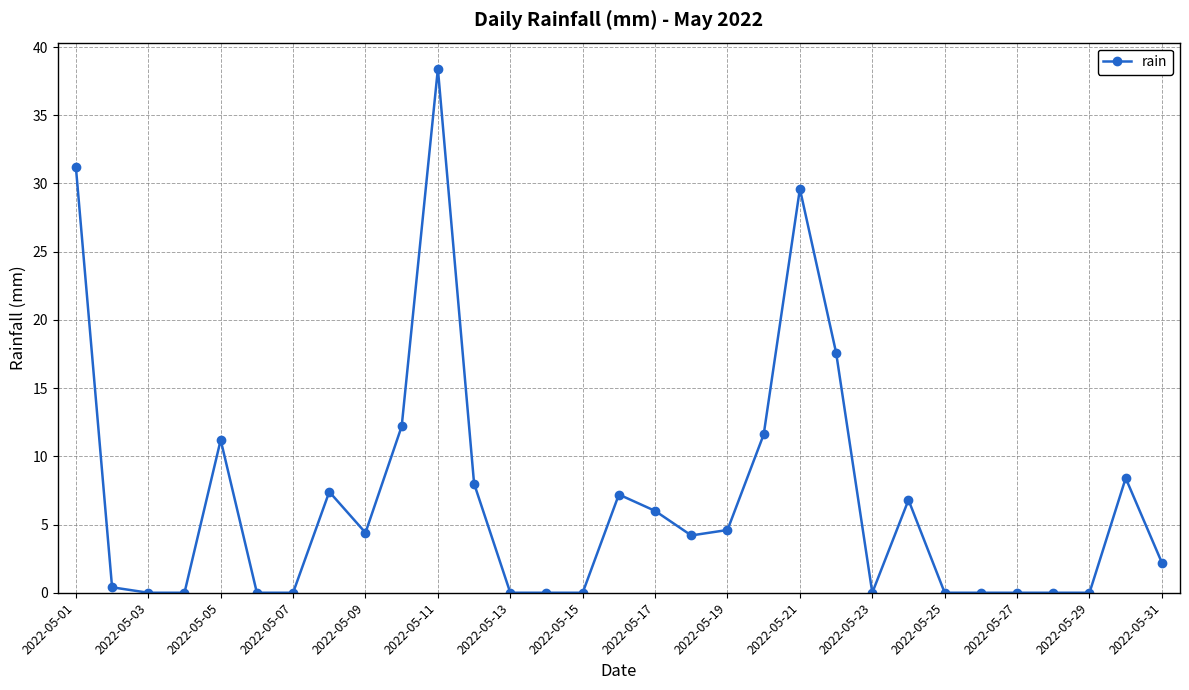

Reading left to right, what are all the values shown in this chart?

31.2	0.4	0.0	0.0	11.2	0.0	0.0	7.4	4.4	12.2	38.4	8.0	0.0	0.0	0.0	7.2	6.0	4.2	4.6	11.6	29.6	17.6	0.0	6.8	0.0	0.0	0.0	0.0	0.0	8.4	2.2